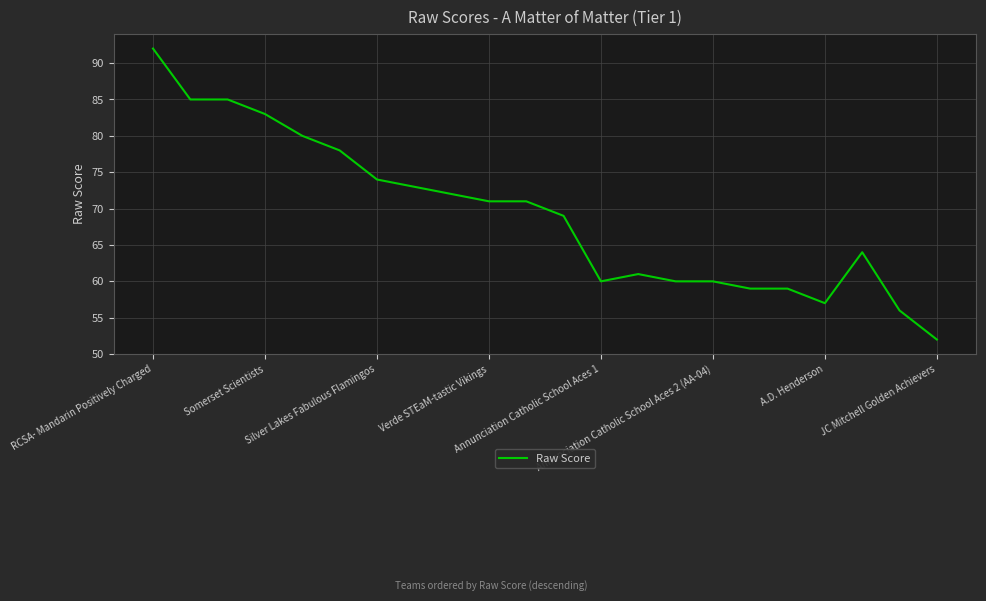

What is the difference between the second highest and minimum values?

33